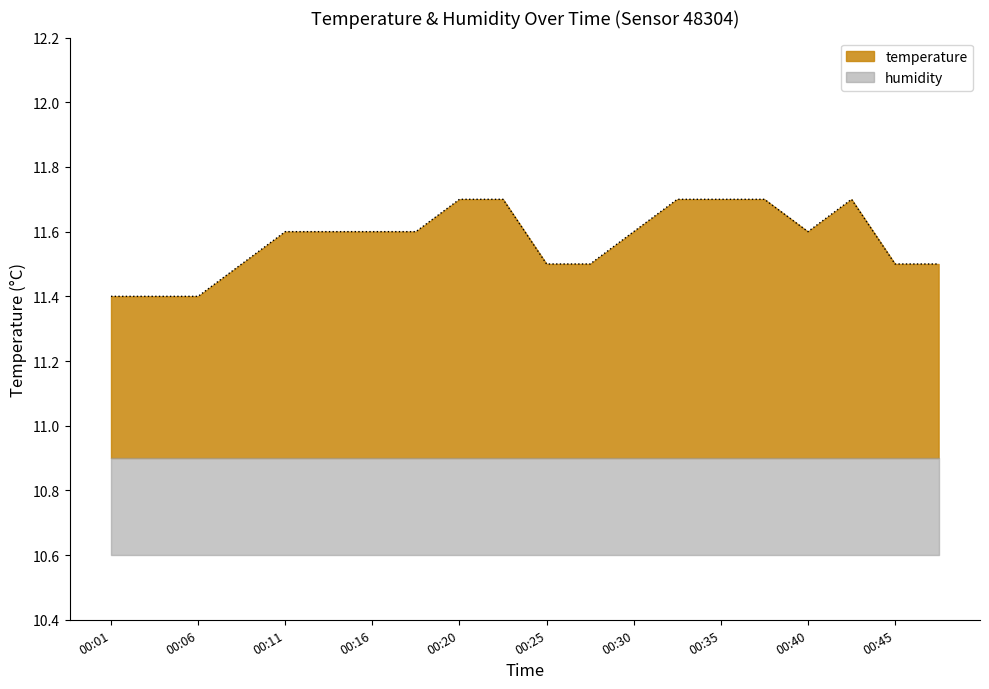

Reading right to left, extract all data points from this chart.

11.5	11.5	11.7	11.6	11.7	11.7	11.7	11.6	11.5	11.5	11.7	11.7	11.6	11.6	11.6	11.6	11.5	11.4	11.4	11.4